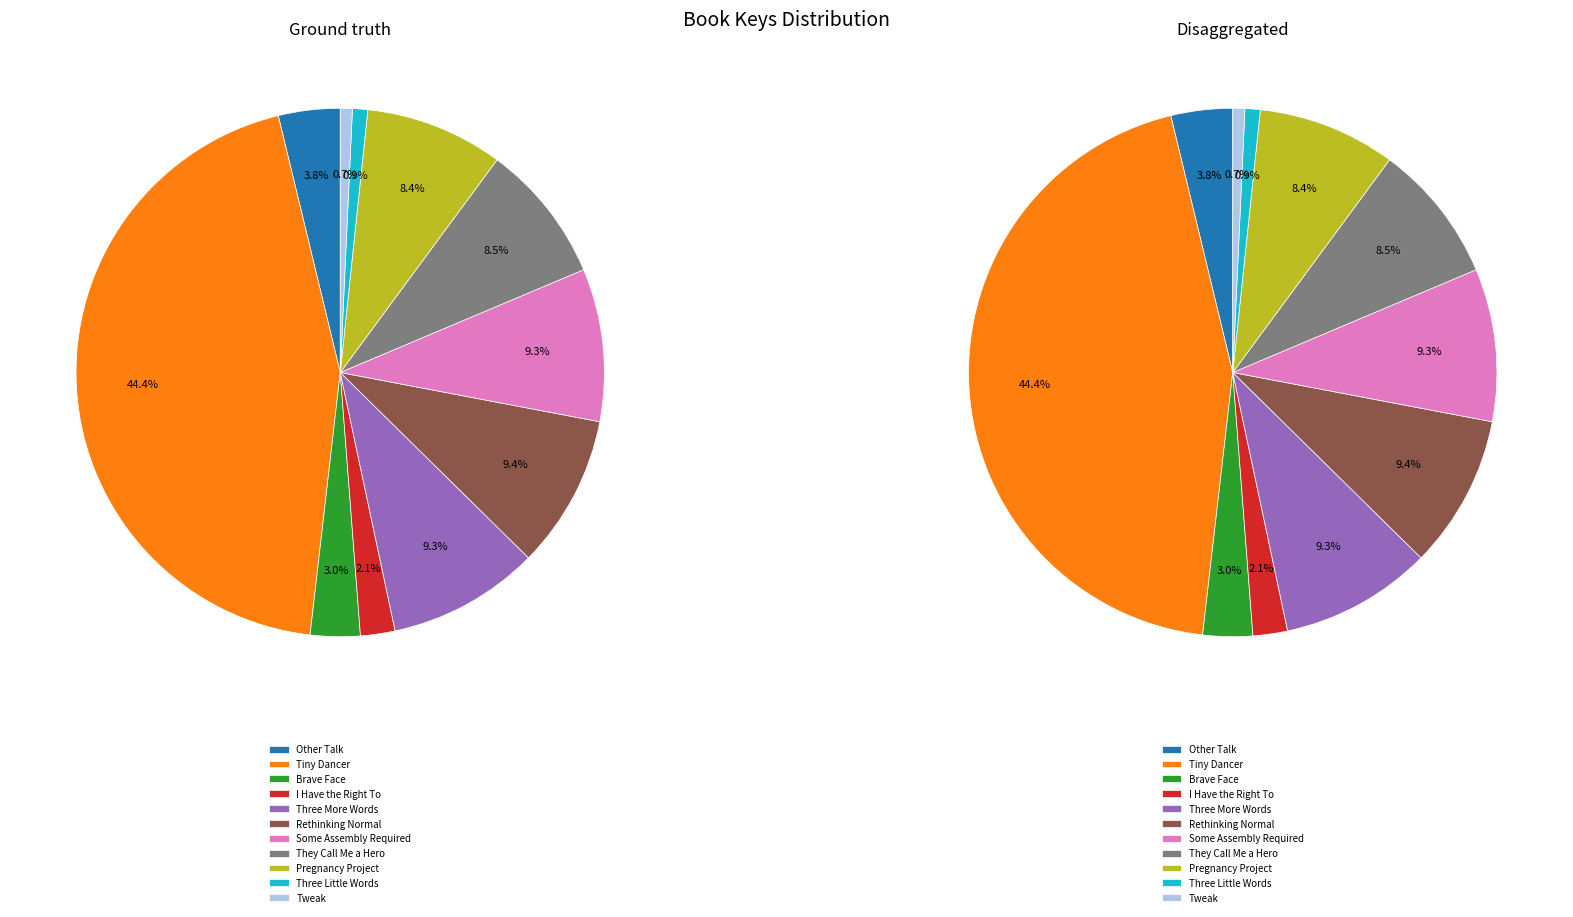

True or false: They Call Me a Hero accounts for 9% of the total.

True